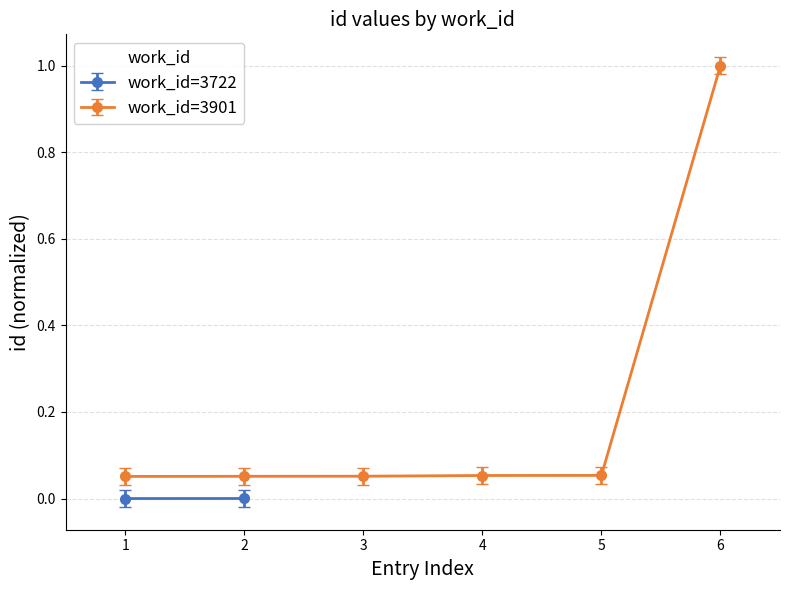

Which category has the highest value across all series?

6